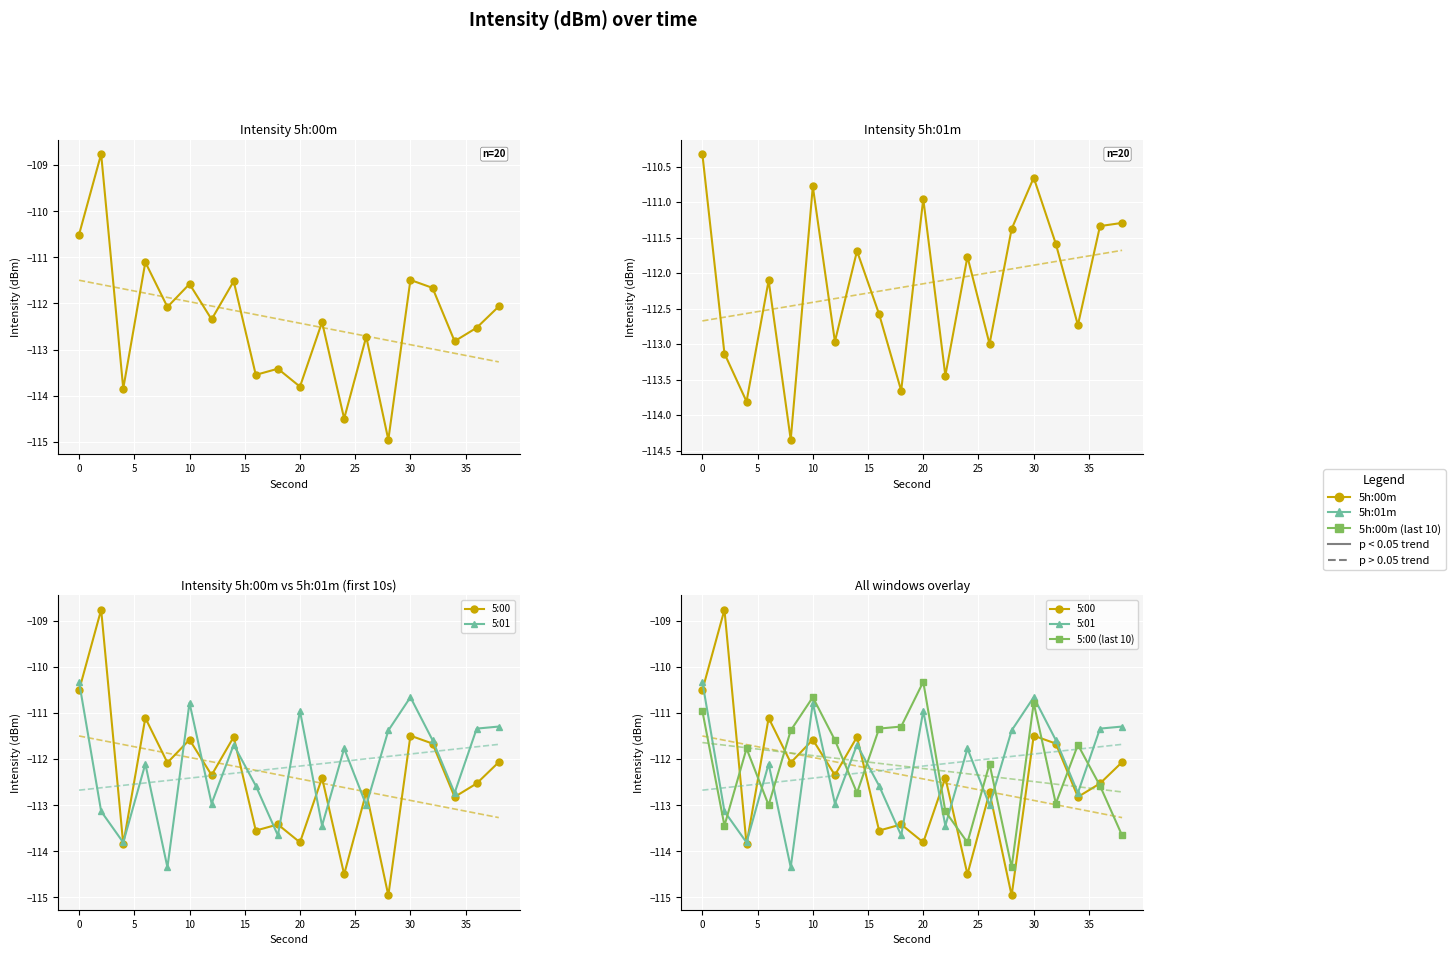

Reading right to left, extract all data points from this chart.

5:00: -112.1	-112.5	-112.8	-111.7	-111.5	-115.0	-112.7	-114.5	-112.4	-113.8	-113.4	-113.5	-111.5	-112.3	-111.6	-112.1	-111.1	-113.8	-108.8	-110.5
5:01: -111.3	-111.3	-112.7	-111.6	-110.7	-111.4	-113.0	-111.8	-113.4	-111.0	-113.7	-112.6	-111.7	-113.0	-110.8	-114.3	-112.1	-113.8	-113.1	-110.3
5:00 (last 10): -113.7	-112.6	-111.7	-113.0	-110.8	-114.3	-112.1	-113.8	-113.1	-110.3	-111.3	-111.3	-112.7	-111.6	-110.7	-111.4	-113.0	-111.8	-113.4	-111.0